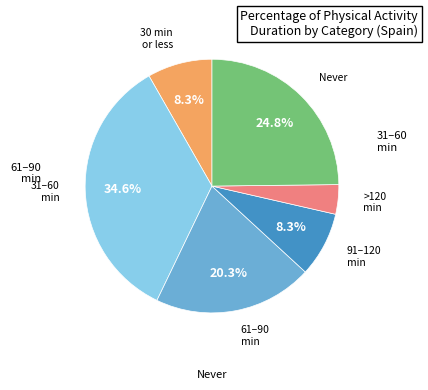

Is there a majority slice in this chart?

No